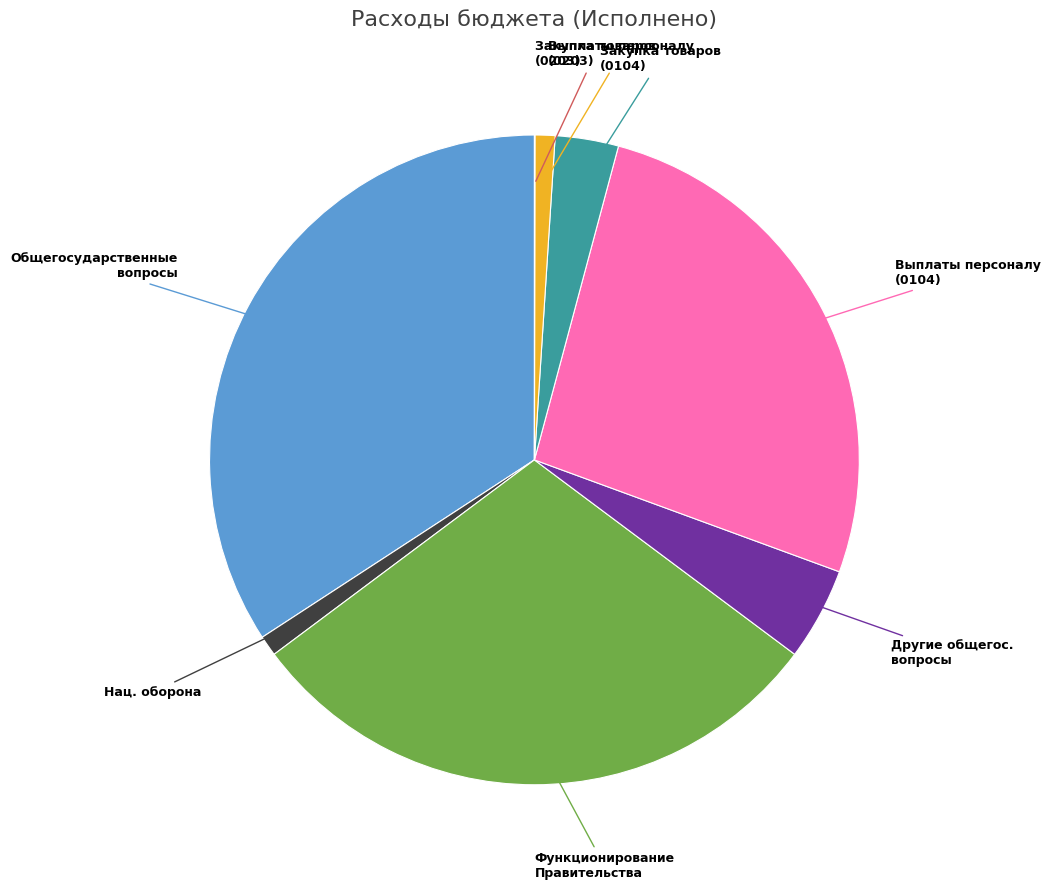

Combined, do Закупка товаров (0104) and Выплаты персоналу (0203) account for over 50%?

No